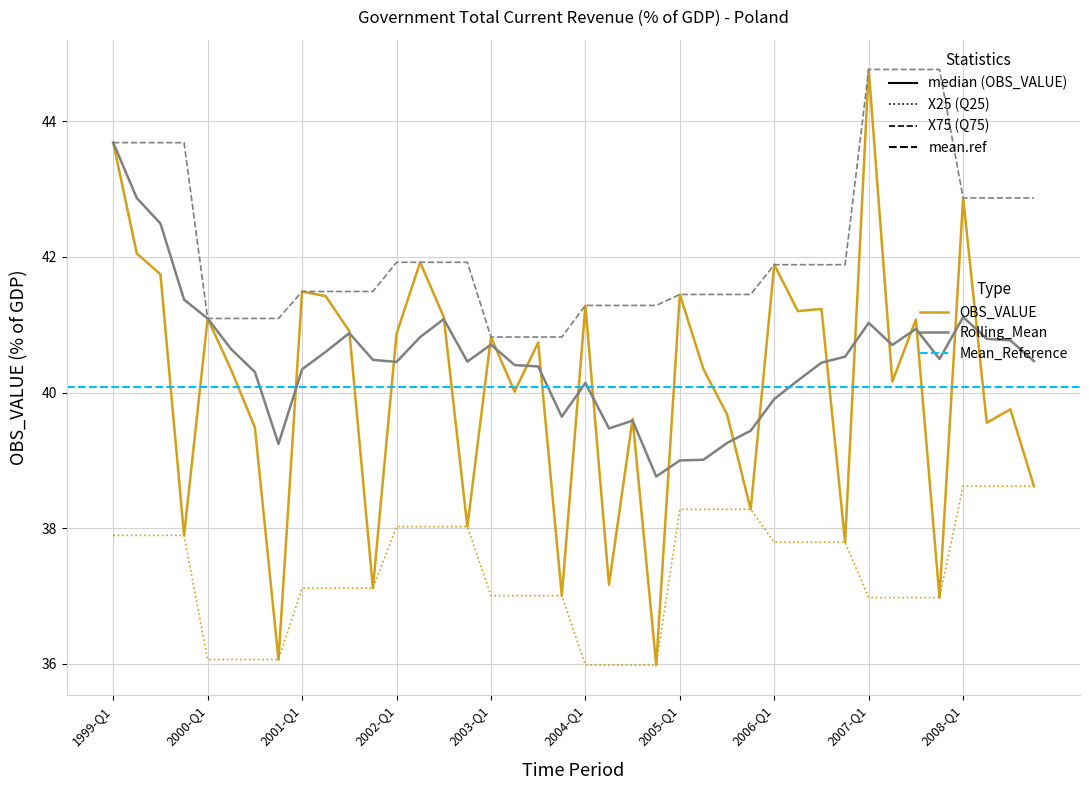

Is this an area chart (filled region under the line)?

No